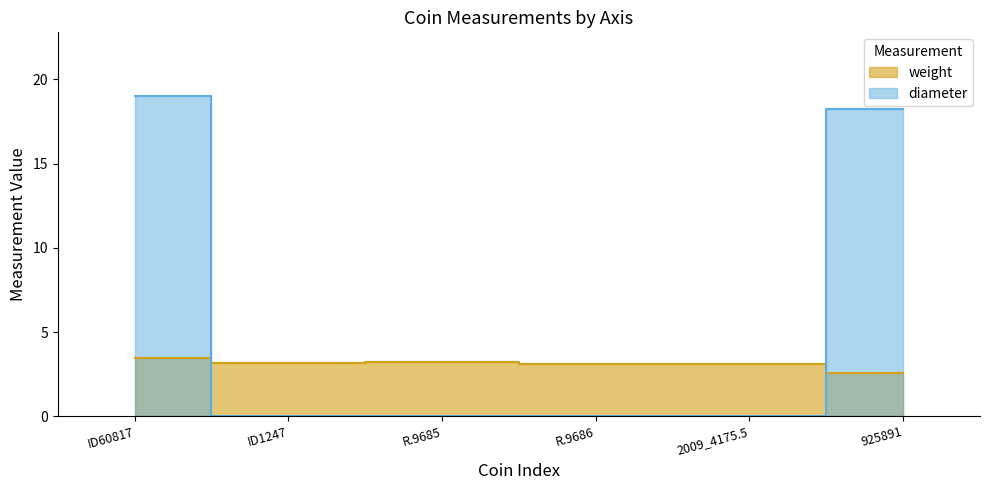

Reading left to right, list all the values displayed in this chart.

weight: 3.5	3.2	3.2	3.1	3.1	2.6
diameter: 19.0	0.0	0.0	0.0	0.0	18.2